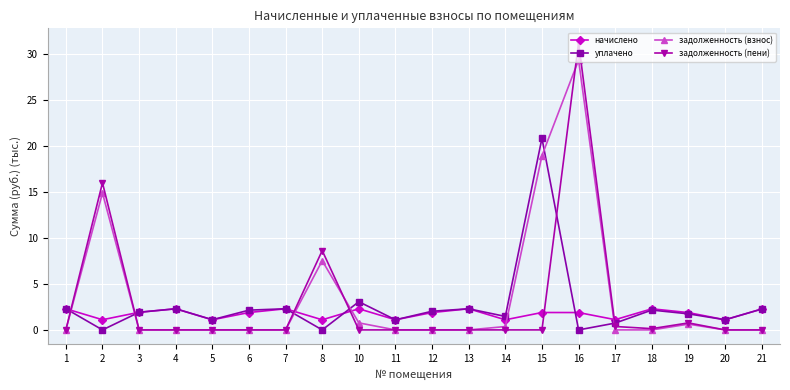

How many lines are shown in the chart?

4